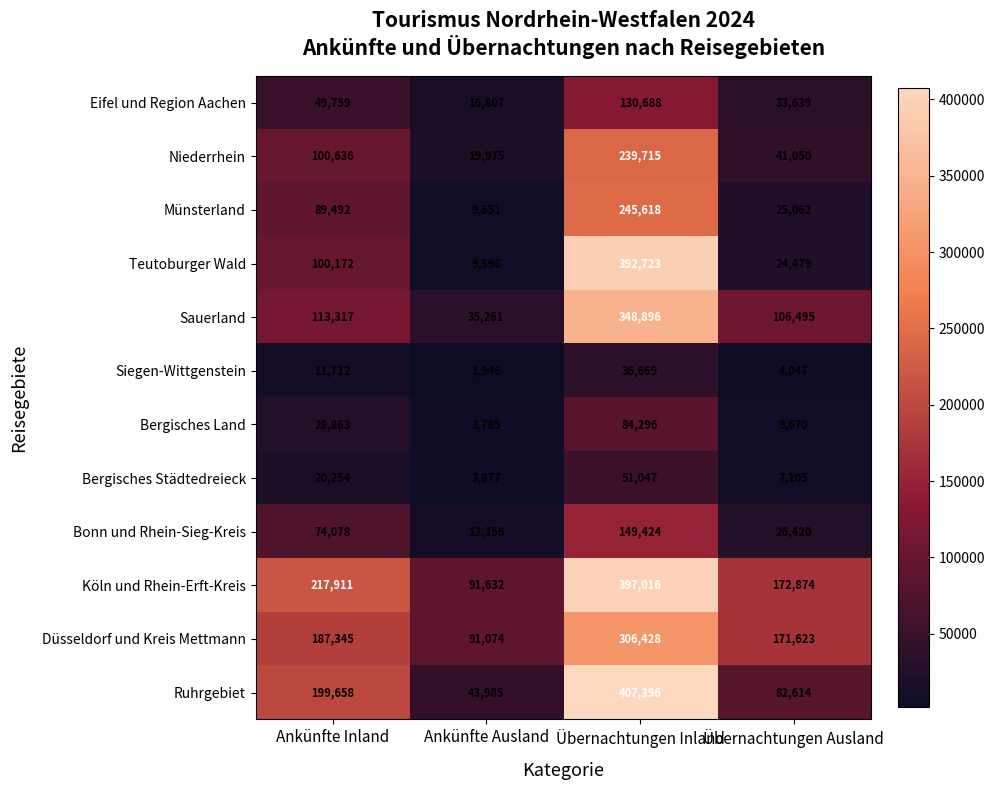

At which category is the sum across all series the highest?

Übernachtungen Inland